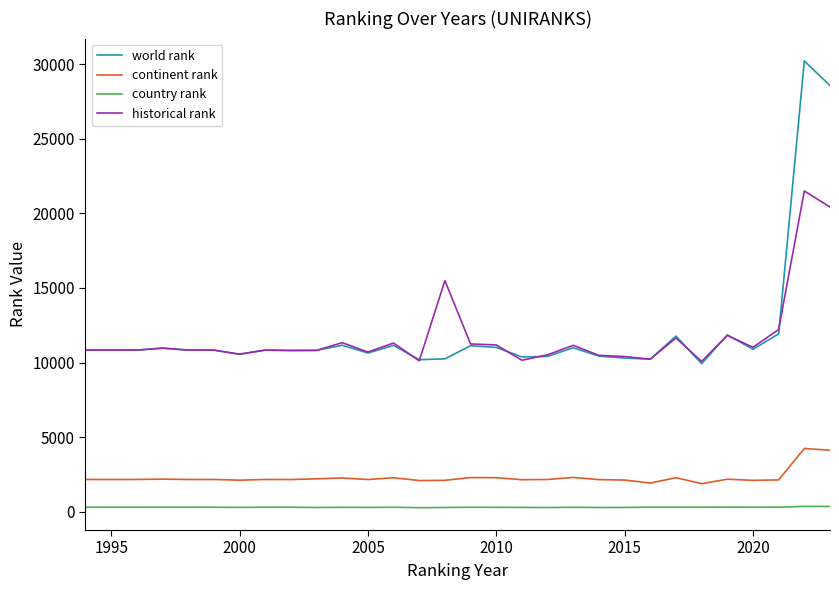

What is the minimum value for historical rank?

10076.5